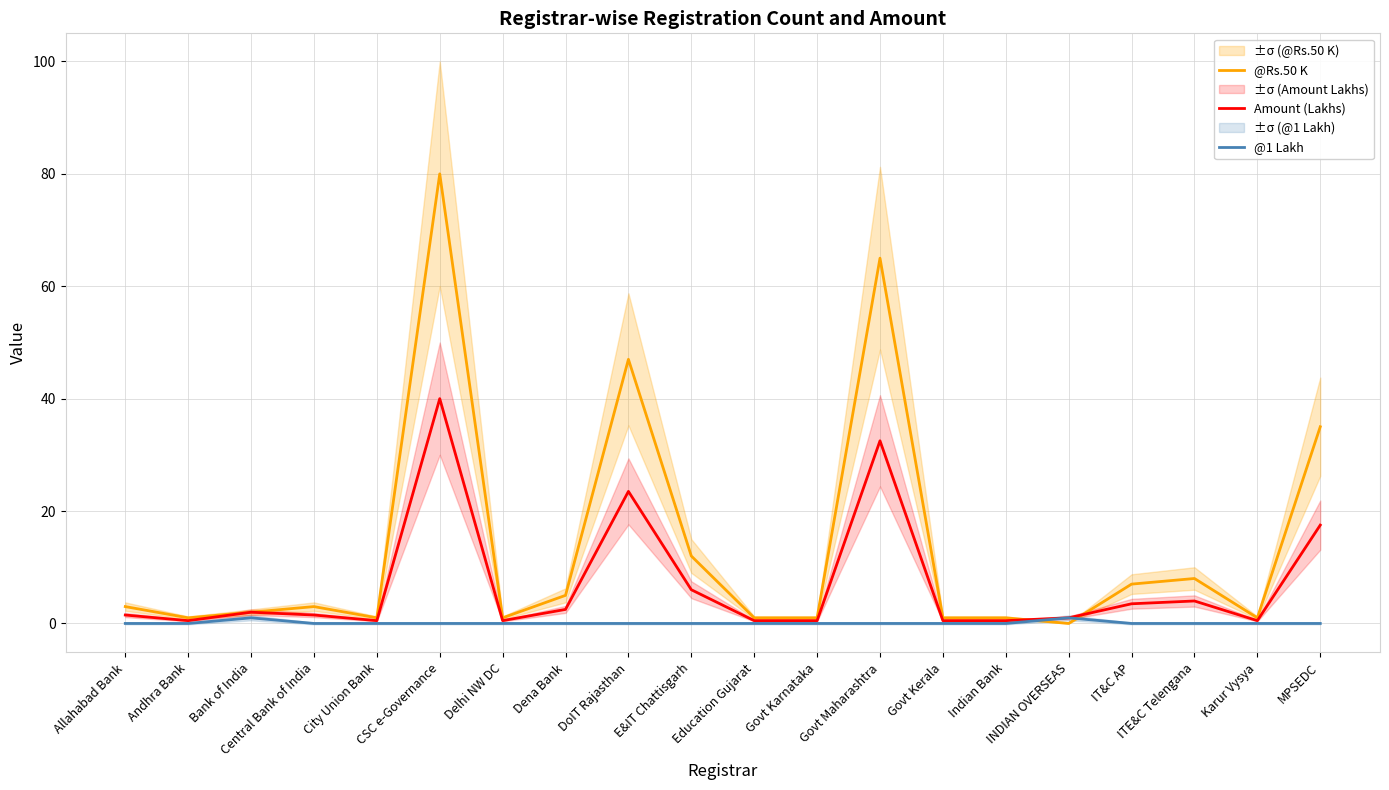

What is the highest value of the @Rs.50 K series?

80.0